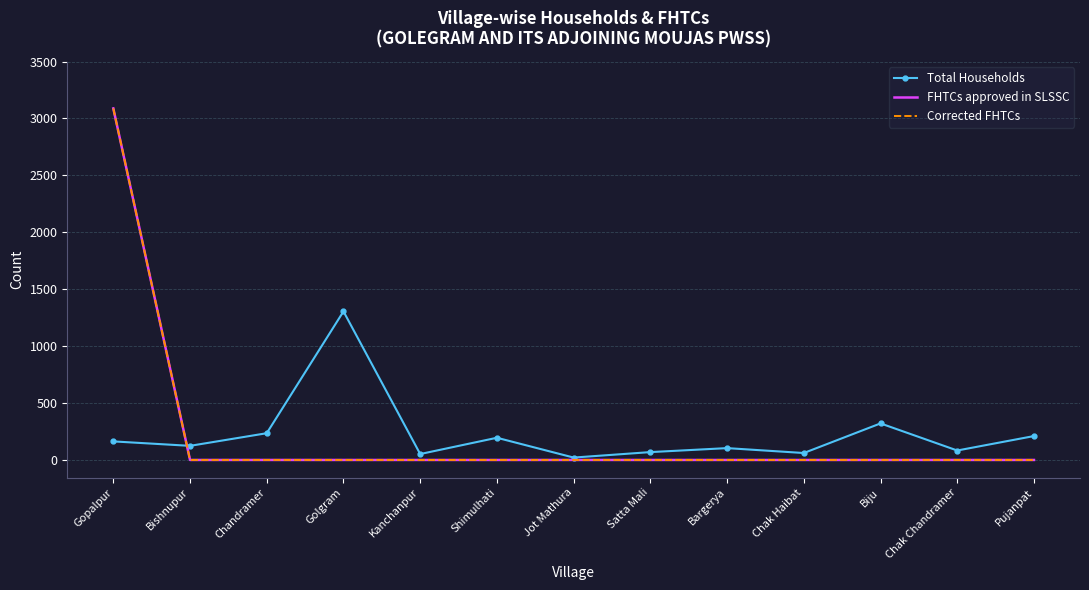

What is the spread (max minus min) of values at Golgram?

1305